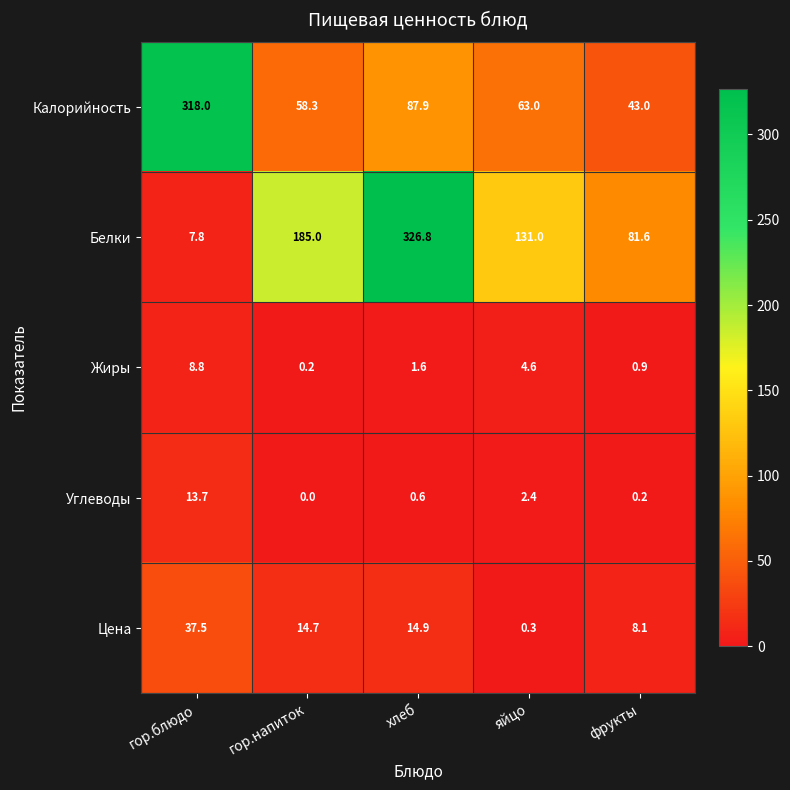

What is the spread (max minus min) of values at хлеб?

326.2